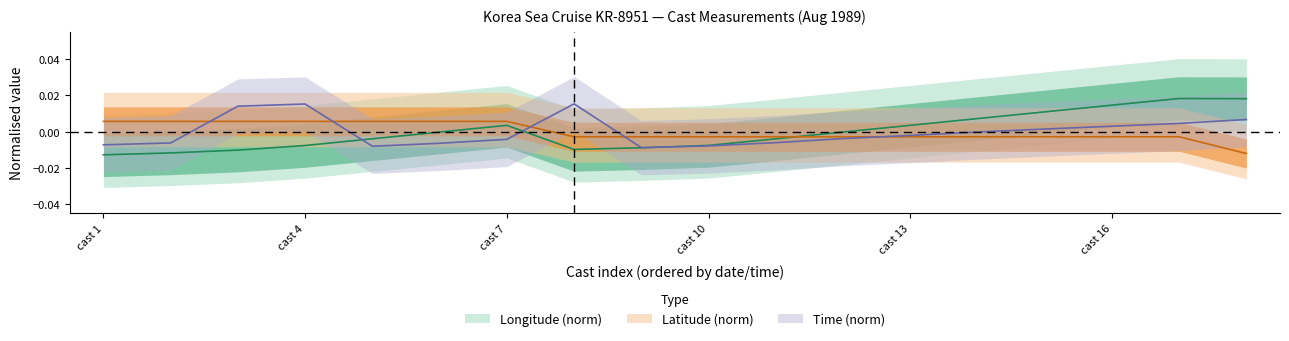

List the series in order of their overall mean, highest first.

time, longitude, latitude